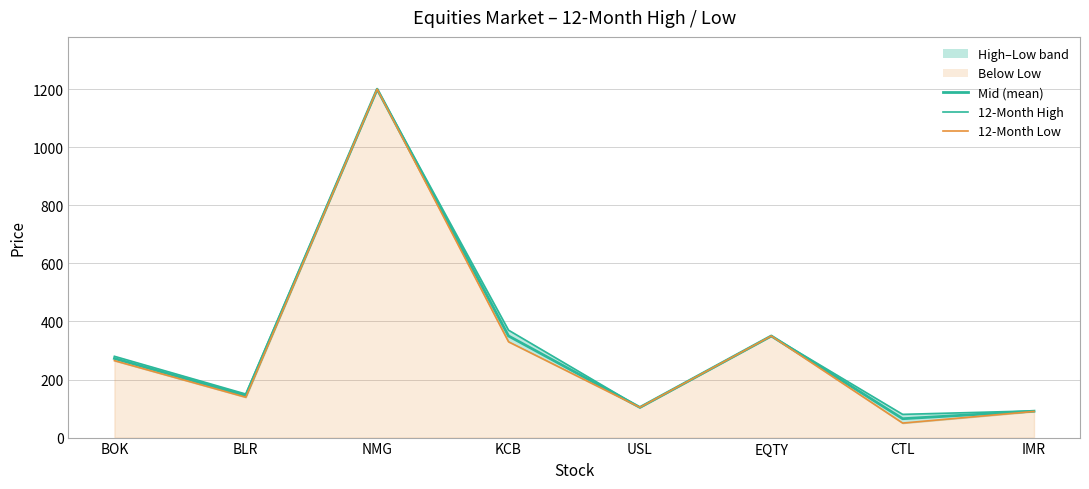

What is the difference between the maximum and minimum values in the Mid (mean) series?

1135.0